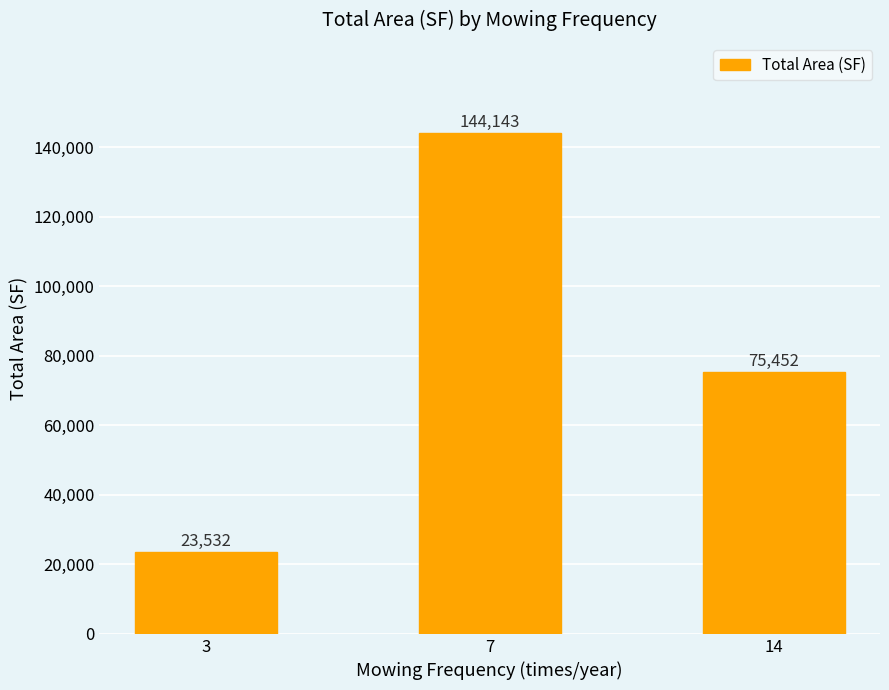

Is it true that the value at 3 is 23532?

True